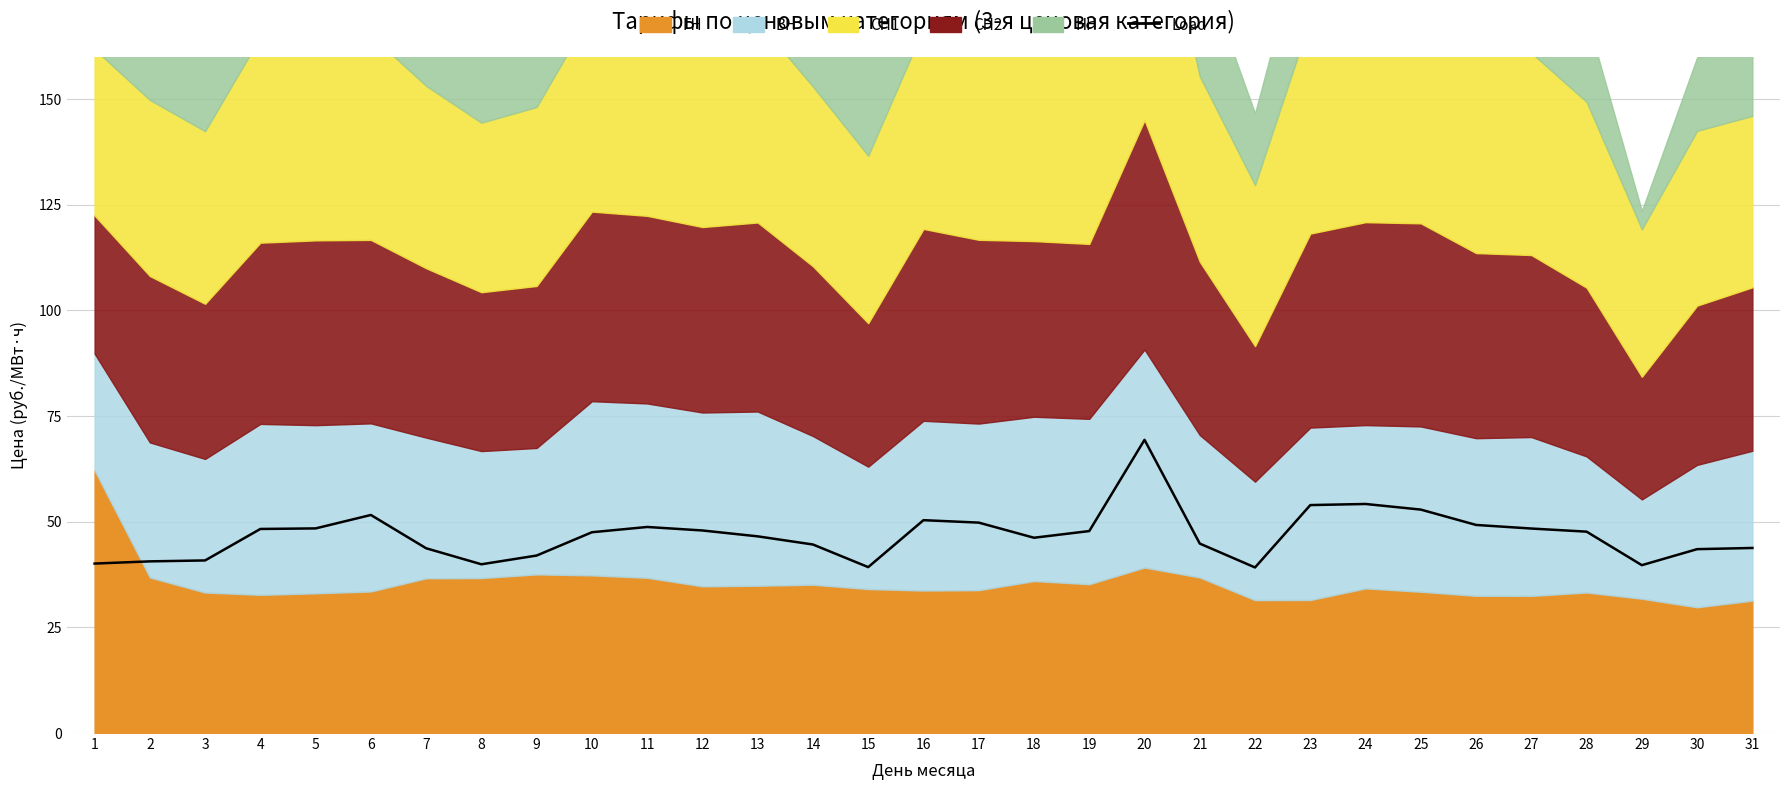

The value at 22 is 39.2. True or false?

True